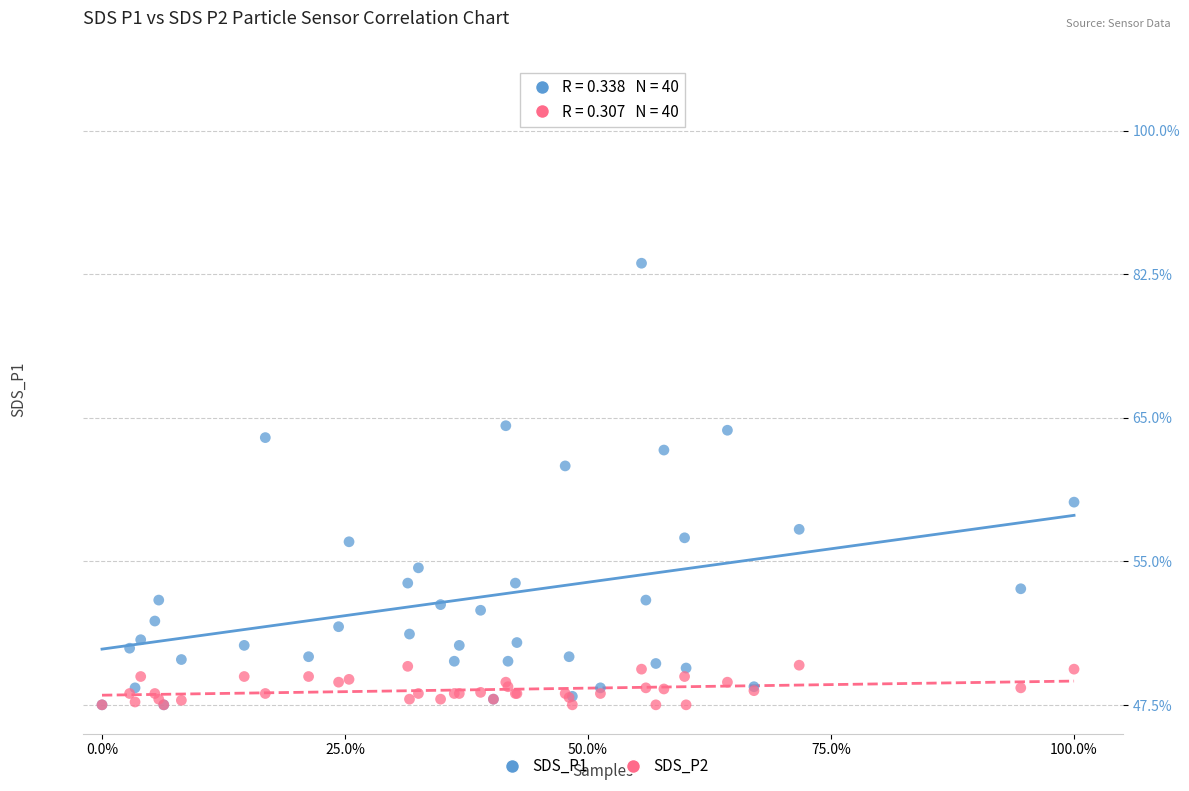

Which series reaches the maximum Y coordinate?

SDS_P1